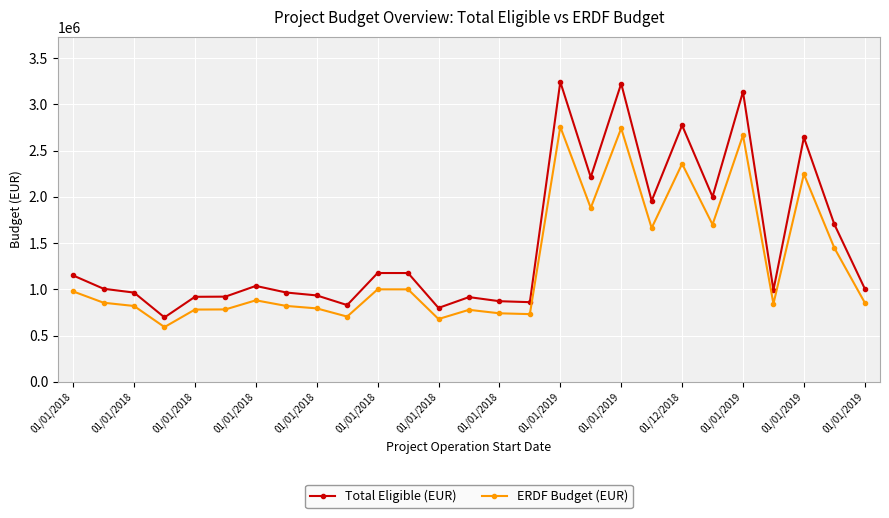

Which series has the largest total across all categories?

Total Eligible (EUR)